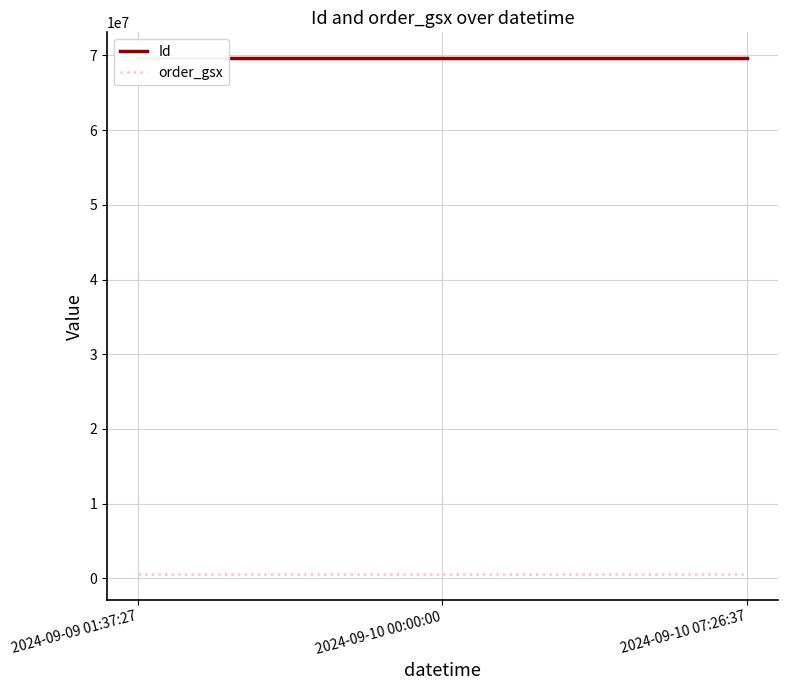

Reading left to right, transcribe all the data shown in this chart.

Id: 69630526	69630527	69630528
order_gsx: 576942	576942	576942